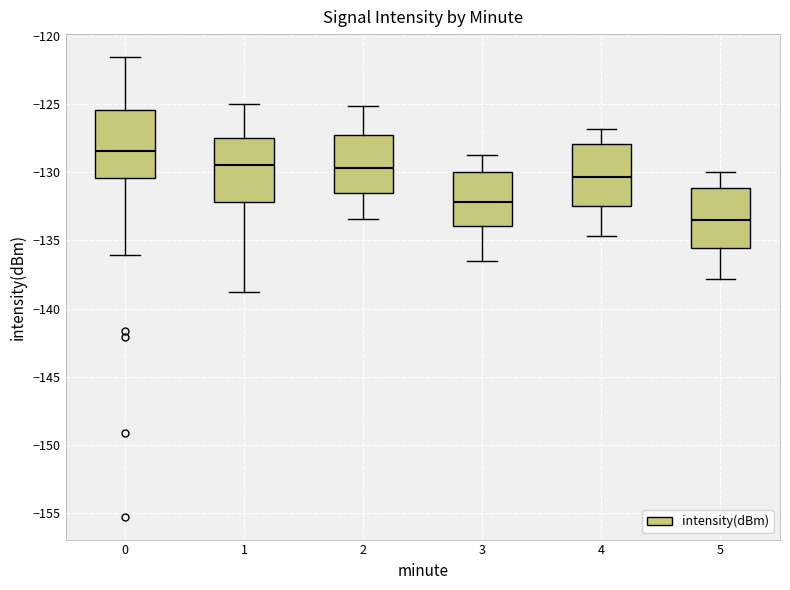

Reading left to right, read every box against the y-axis: the position of its median line, the range the box covers, and the ends of its whiskers. The values are not printed on the chart, so give them approximately, as read against the axis.

0: median -128.5, box -130.5 to -125.5, whiskers -136.0 to -121.5
1: median -129.5, box -132.0 to -127.5, whiskers -139.0 to -125.0
2: median -129.5, box -131.5 to -127.0, whiskers -133.5 to -125.0
3: median -132.0, box -134.0 to -130.0, whiskers -136.5 to -128.5
4: median -130.5, box -132.5 to -128.0, whiskers -134.5 to -127.0
5: median -133.5, box -135.5 to -131.0, whiskers -138.0 to -130.0